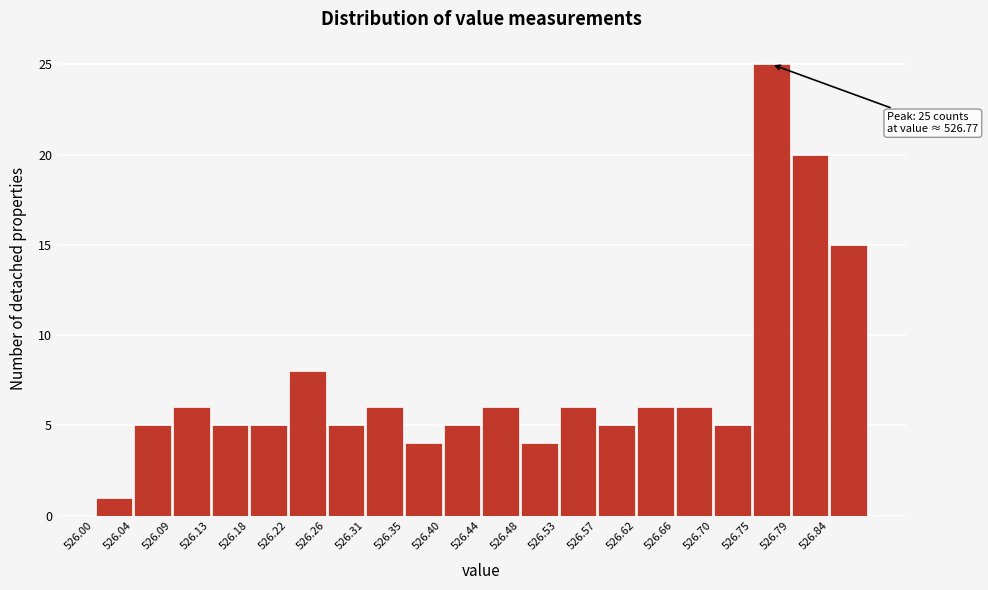

Which range on the x-axis has the tallest bar?

526.748 to 526.792